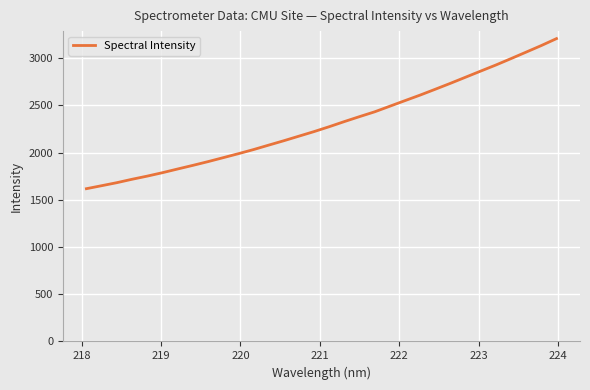

What is the difference between the maximum and minimum values?

1588.8